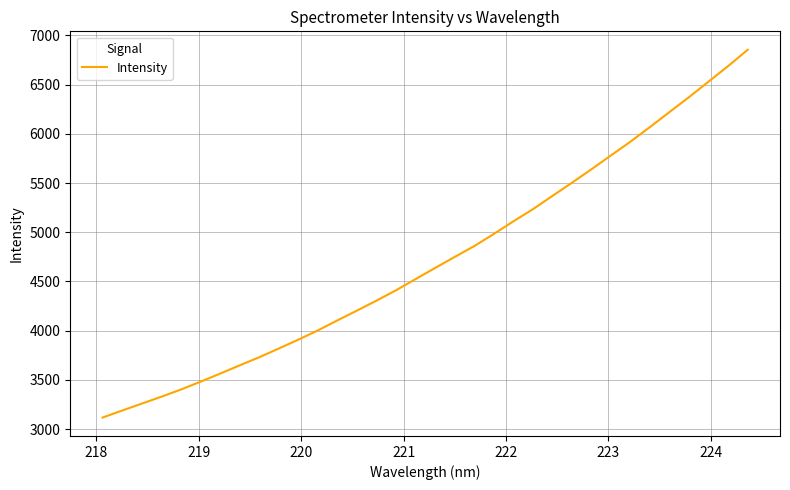

What is the minimum value shown in the chart?

3117.8